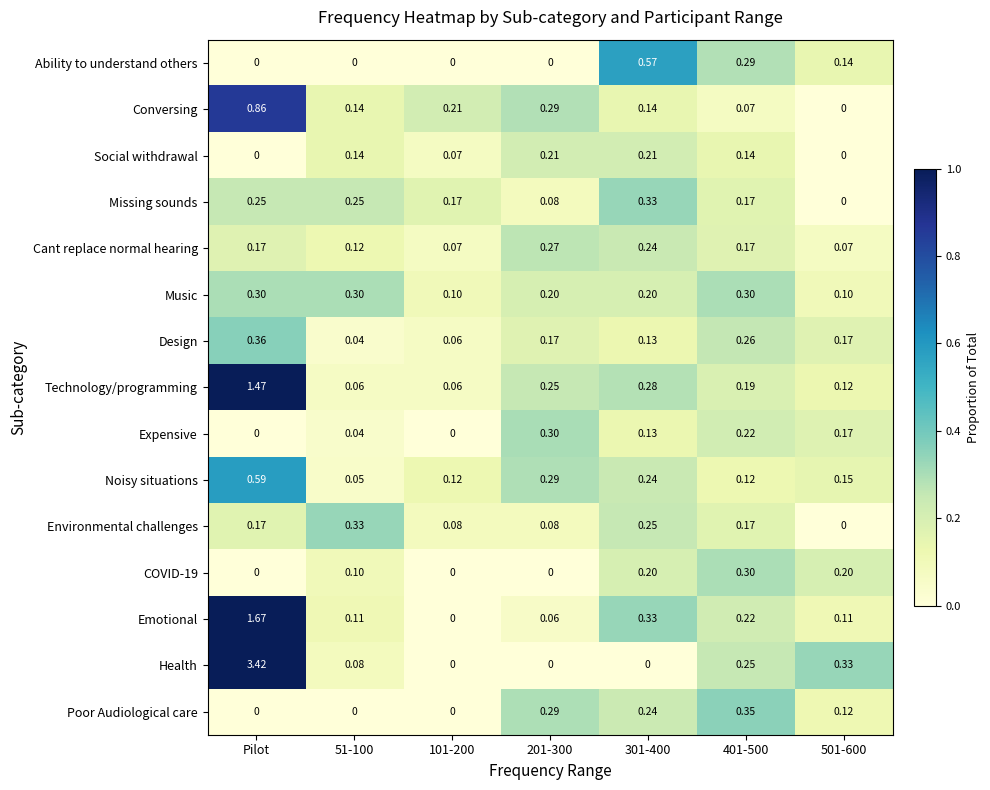

At which category is the sum across all series the highest?

Pilot